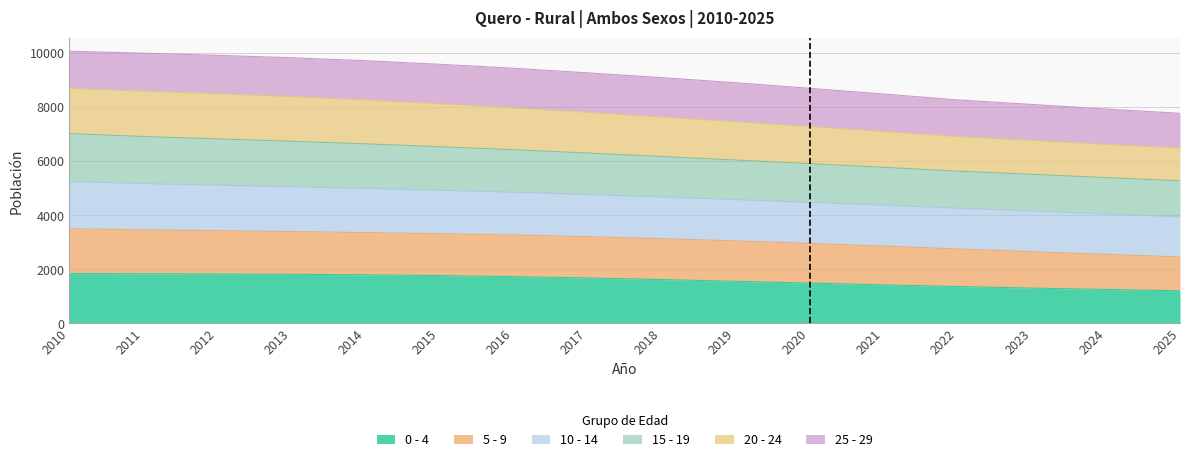

Where is 0 - 4 nearest to the value 1527?

2019